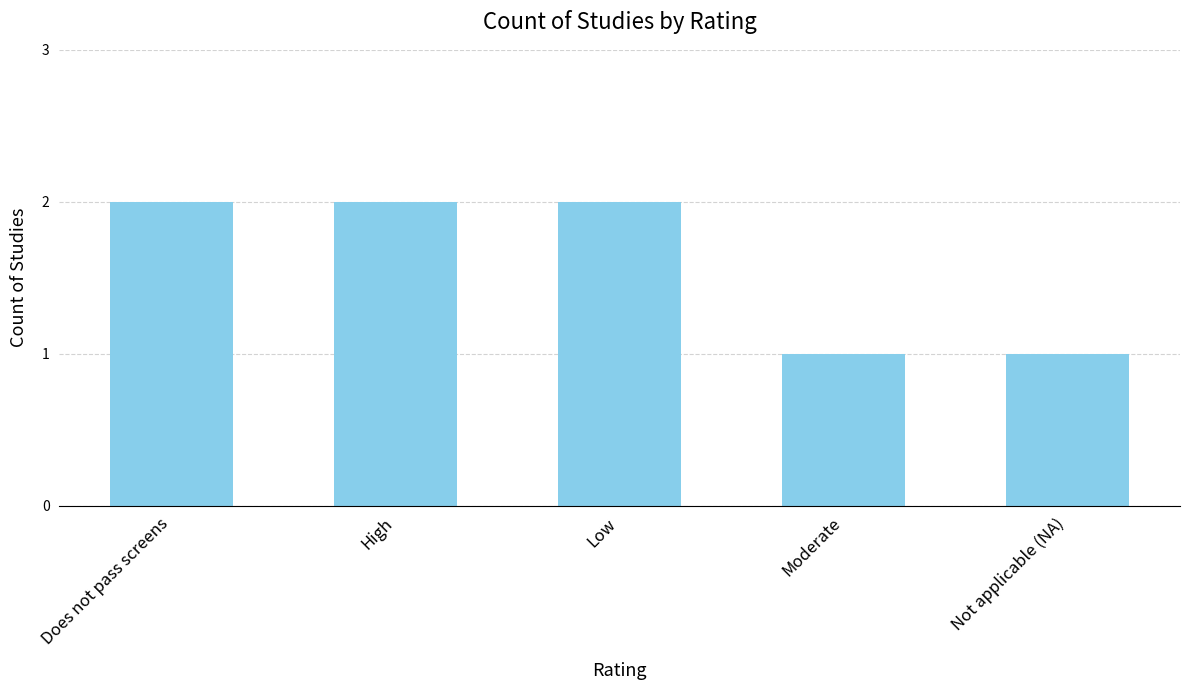

Reading left to right, list all the values displayed in this chart.

2	2	2	1	1